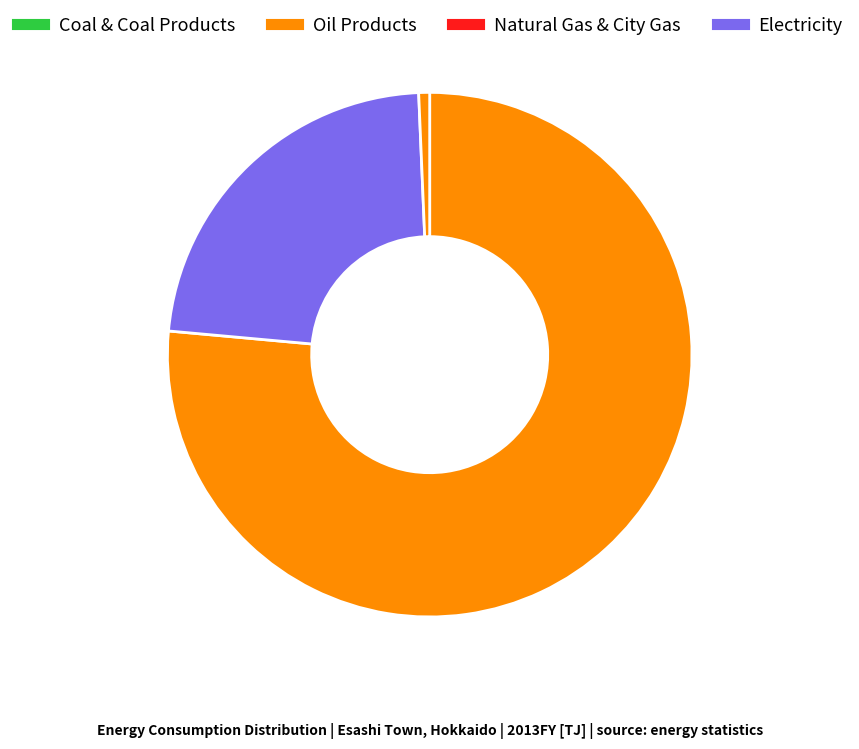

Count the number of slices in the pie.

3